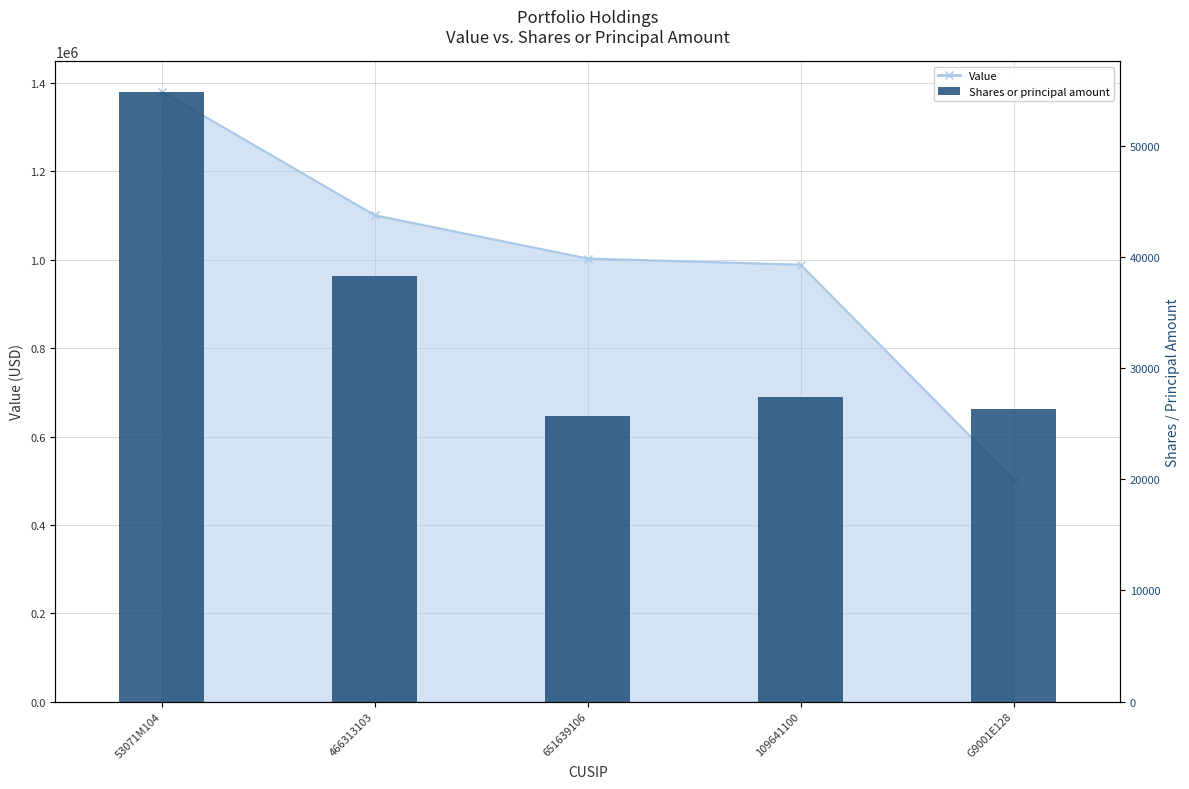

How many data points are less than 27400?

2